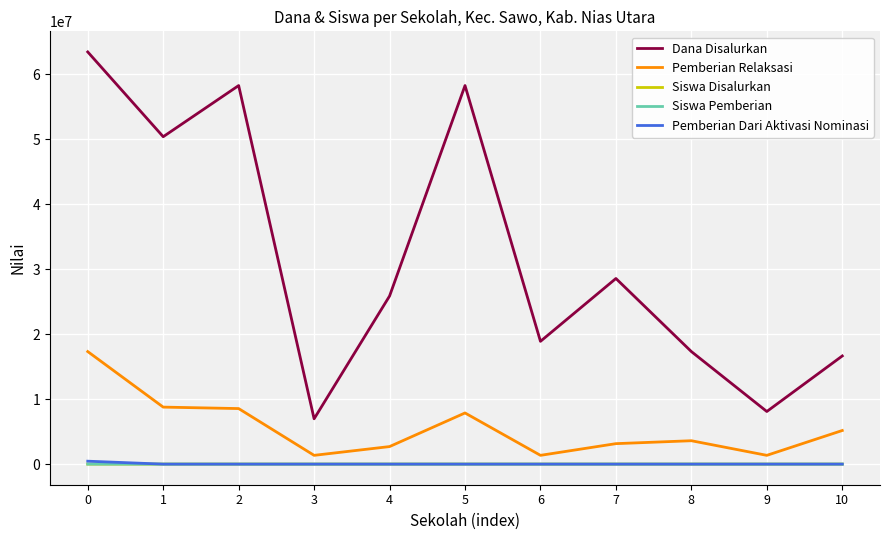

The value of Dana Disalurkan at 1 is 50400000. True or false?

True